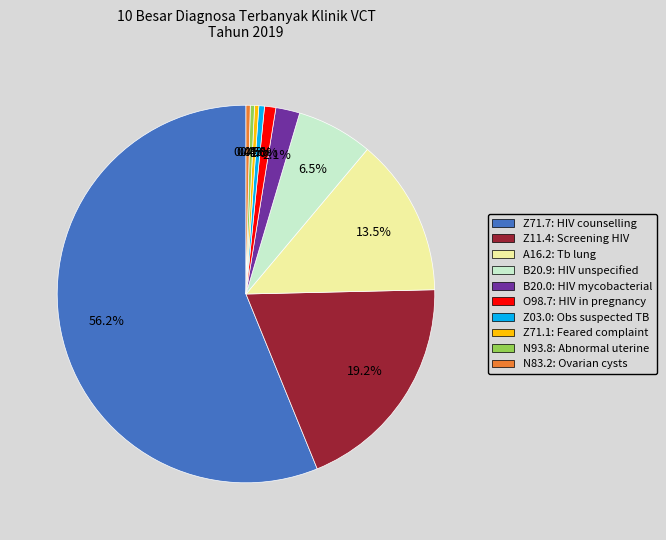

Is it true that N93.8 is 7% of the pie?

False